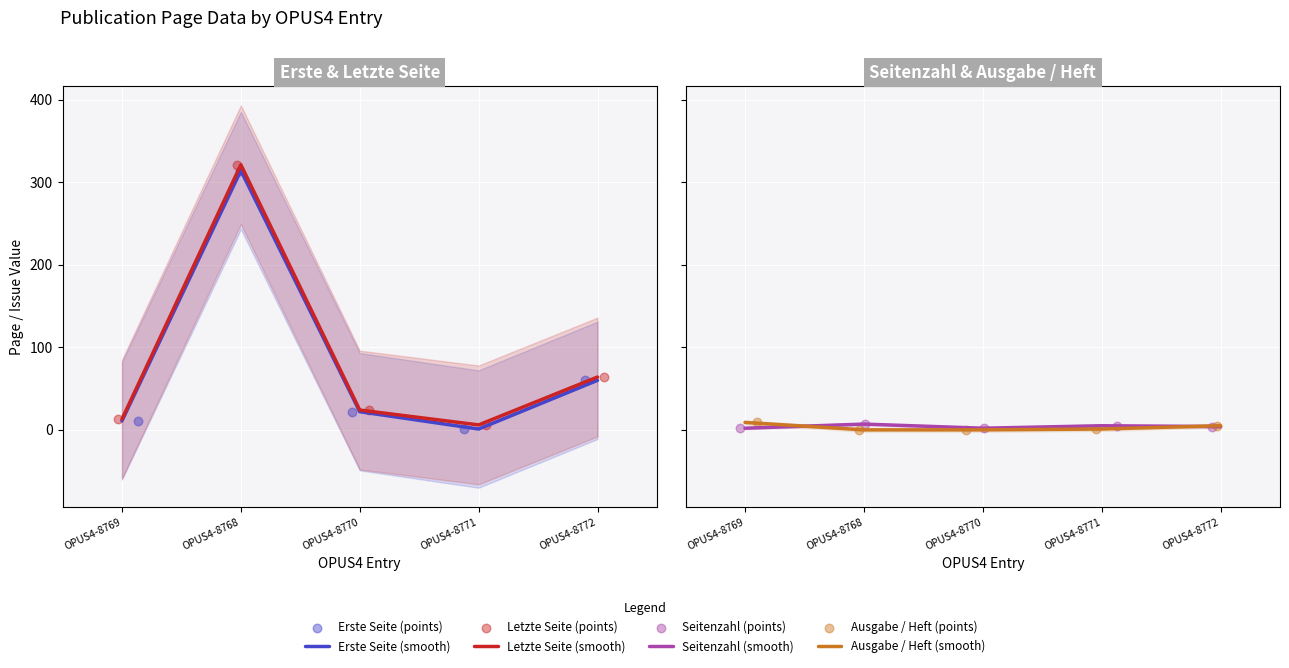

Which series contains the lowest Y value?

Ausgabe / Heft